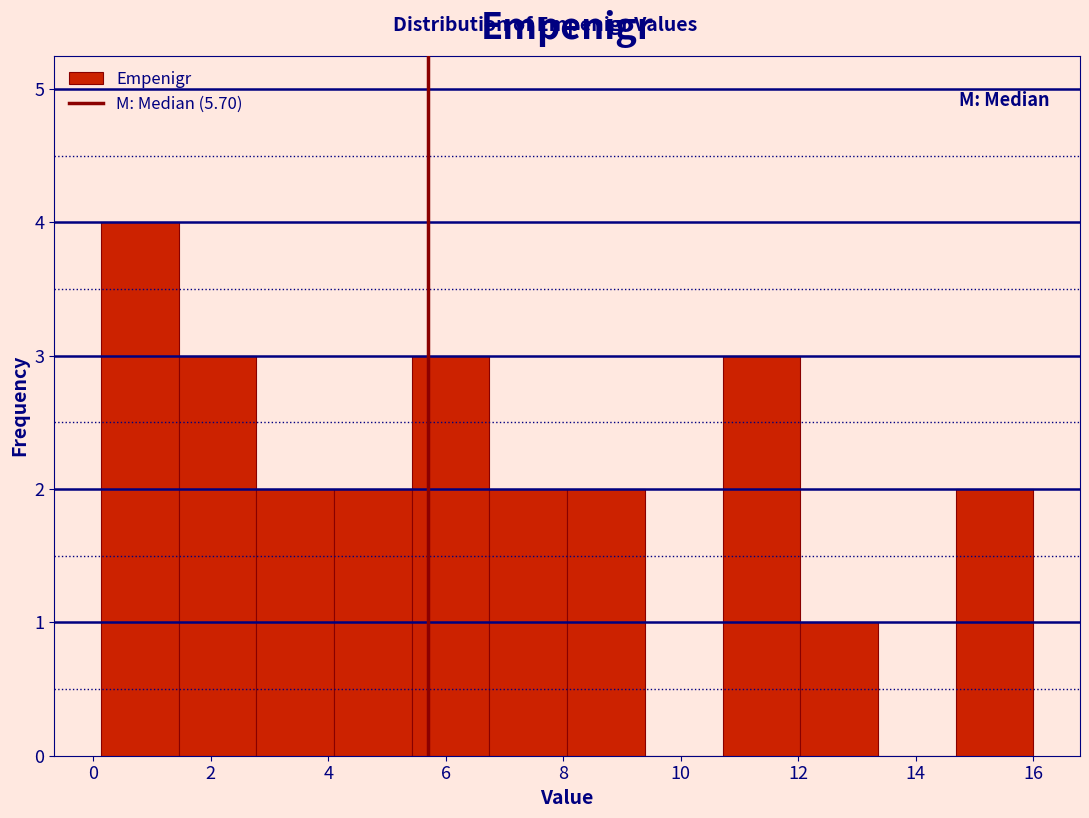

Over which range of the x-axis is the bar tallest?

0.2 to 1.4